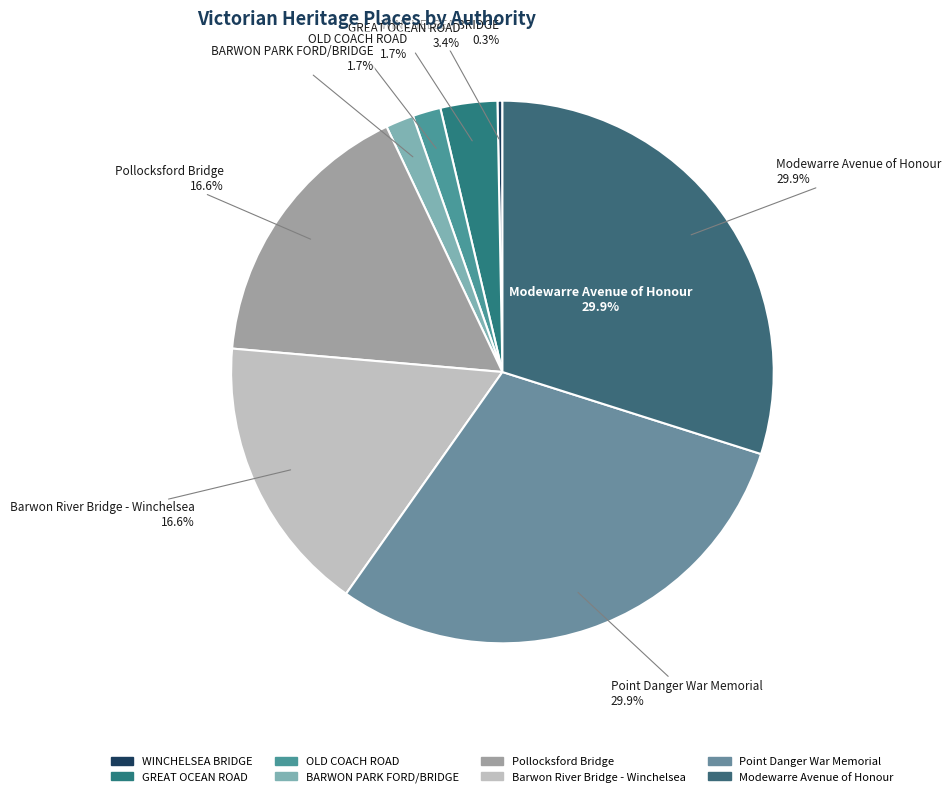

Rank the categories by value from highest to lowest.

Modewarre Avenue of Honour, Point Danger War Memorial, Barwon River Bridge - Winchelsea, Pollocksford Bridge, GREAT OCEAN ROAD, BARWON PARK FORD/BRIDGE, OLD COACH ROAD, WINCHELSEA BRIDGE